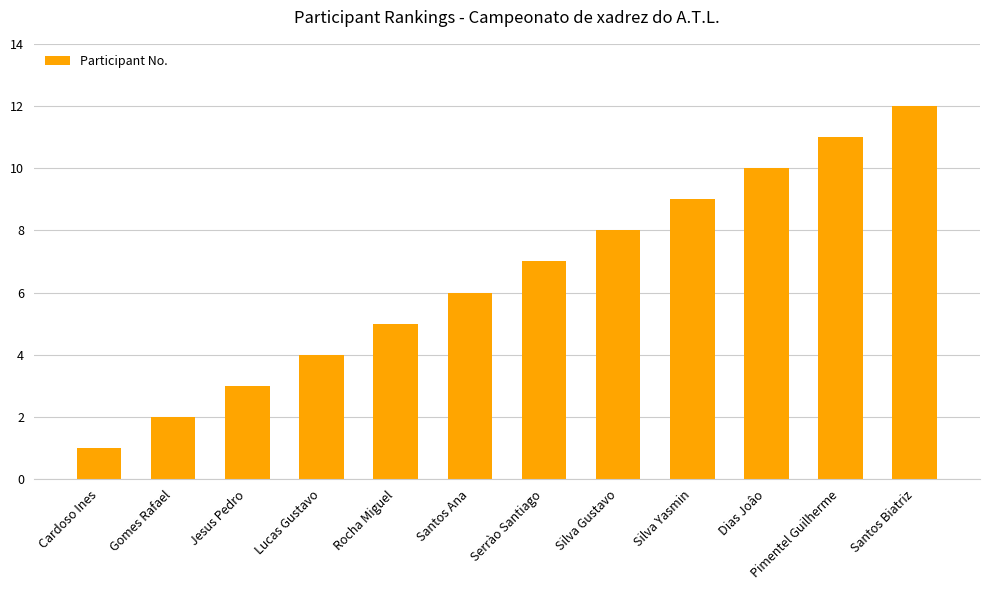

How many distinct data groups are displayed?

1